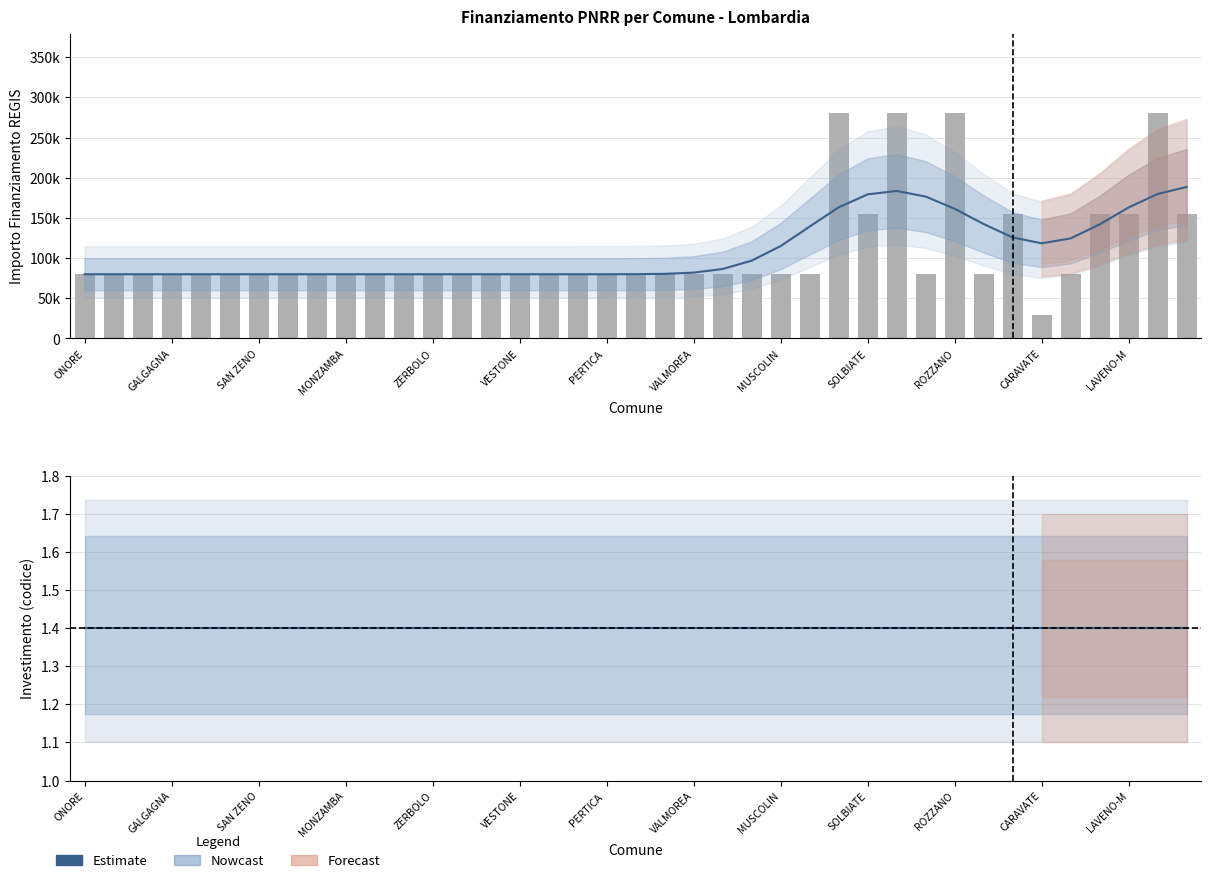

What is the approximate value of INVESTIMENTO_encoded at MONTICHIARI?

1.4